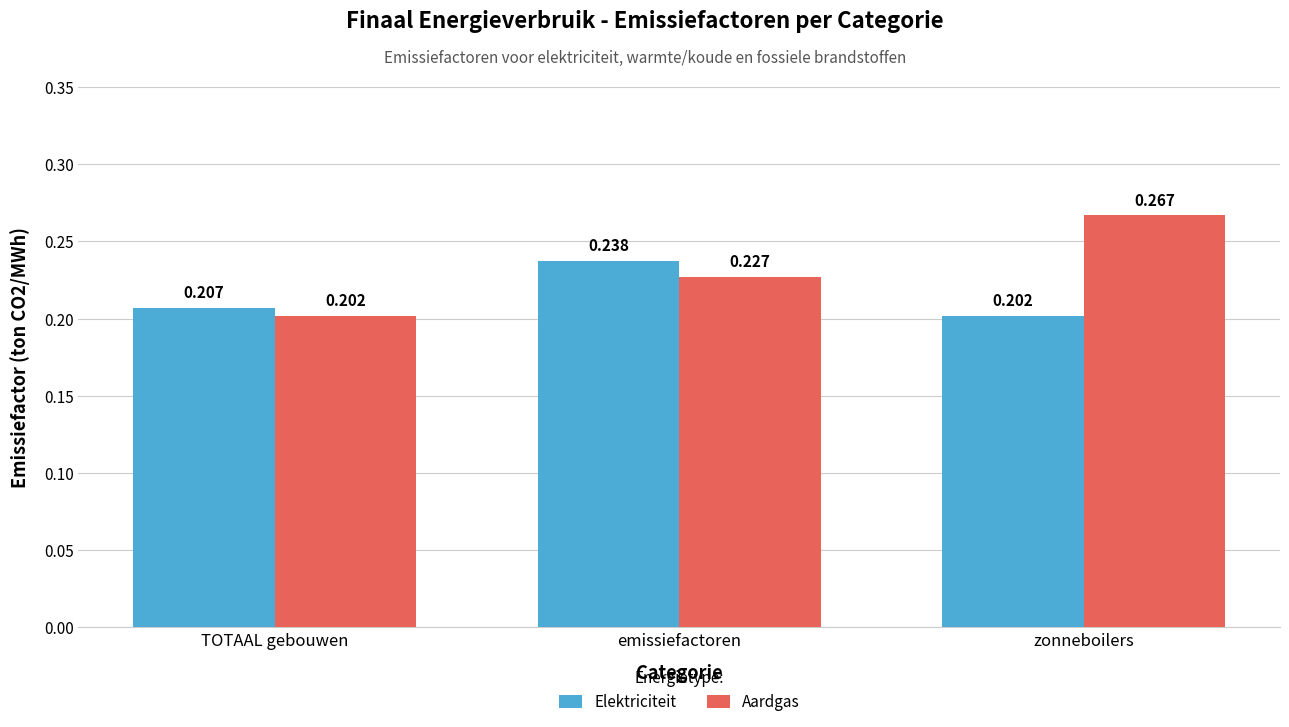

Rank the categories by Elektriciteit value from lowest to highest.

zonneboilers, TOTAAL gebouwen, emissiefactoren